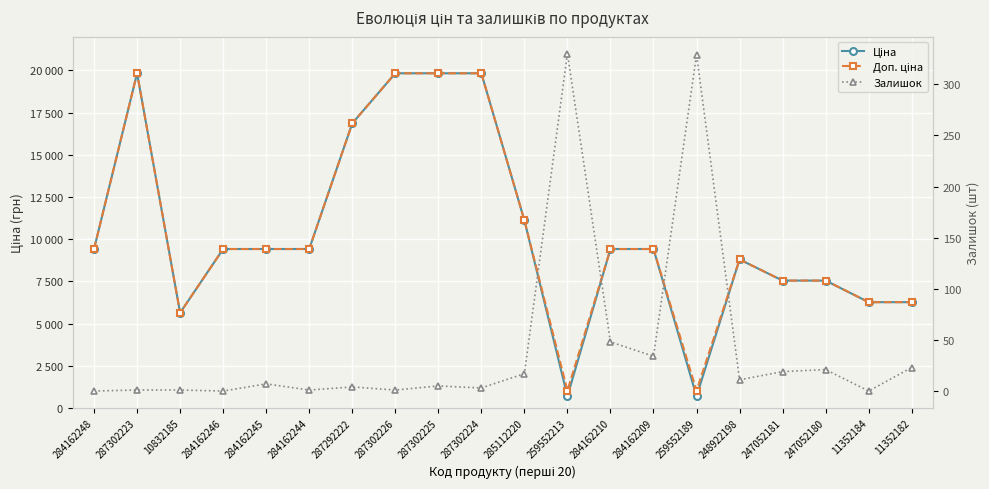

Where is the first local maximum for Доп. ціна?

287302223